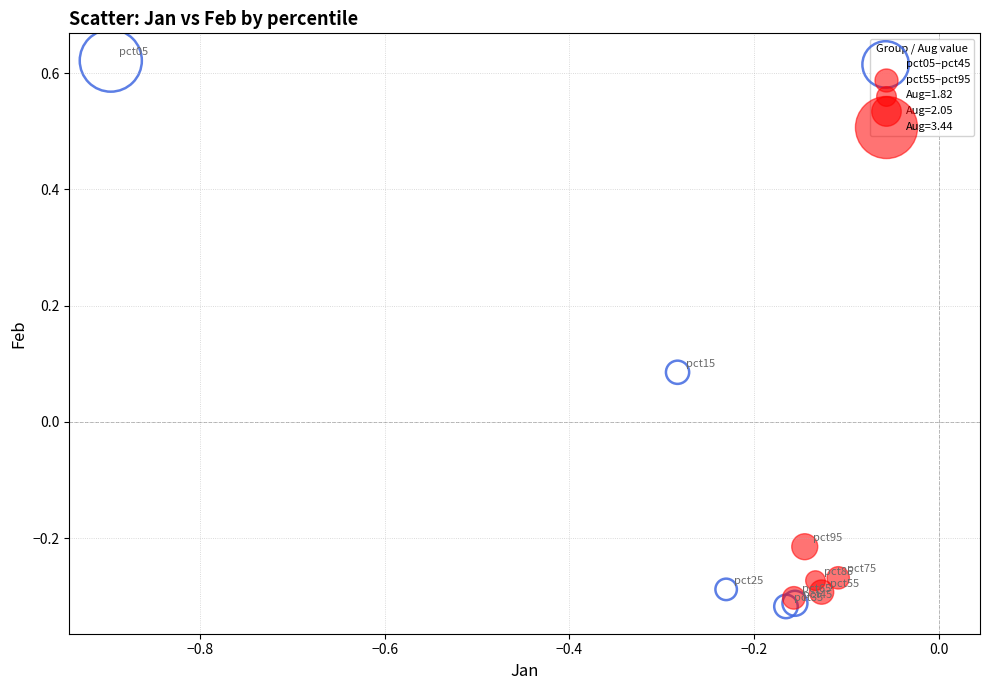

Which series contains the highest Y value?

pct05–pct45